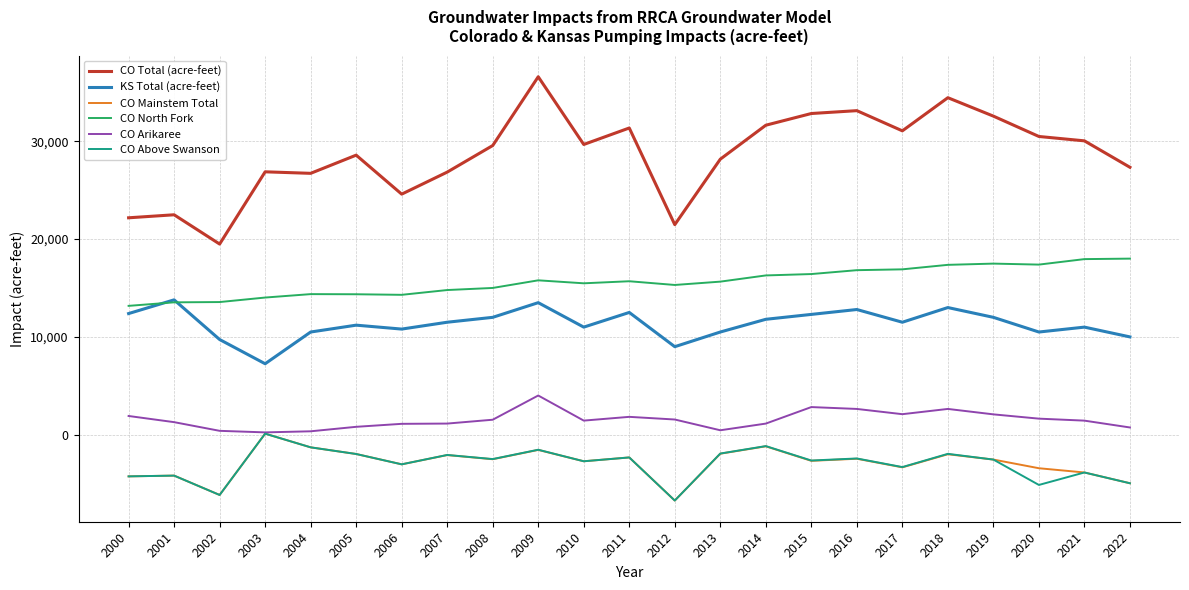

At which category does the chart reach its peak across all series?

2009